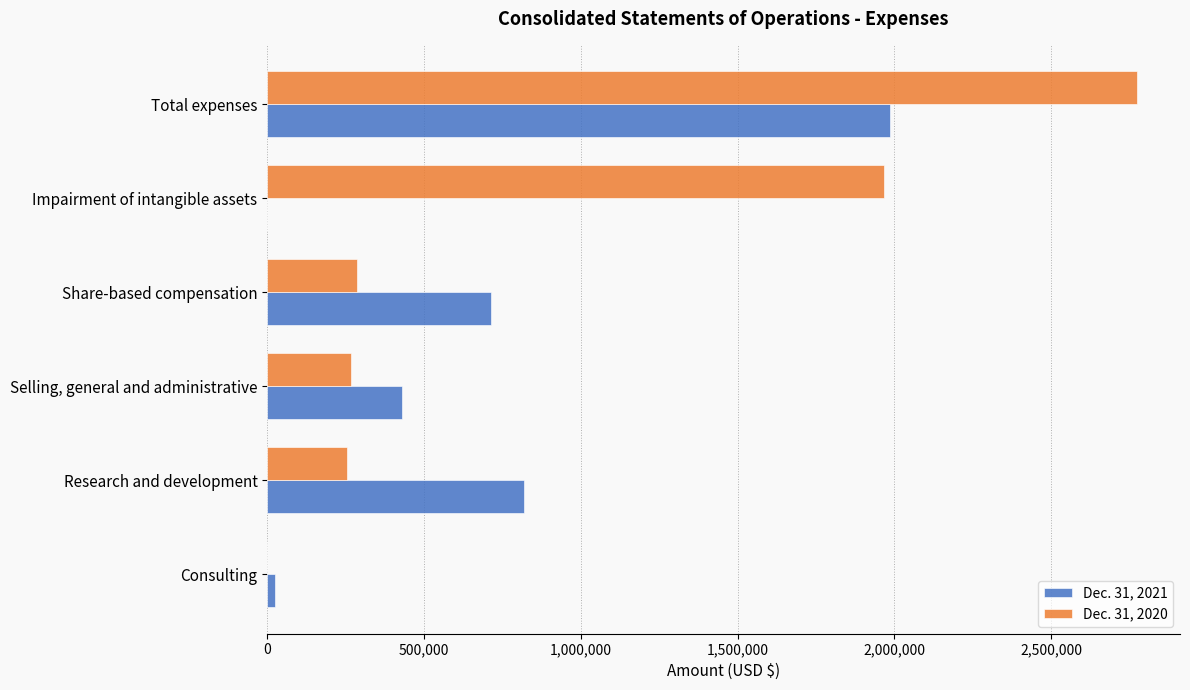

True or false: Dec. 31, 2020 has a value of 1966939 at Impairment of intangible assets.

True